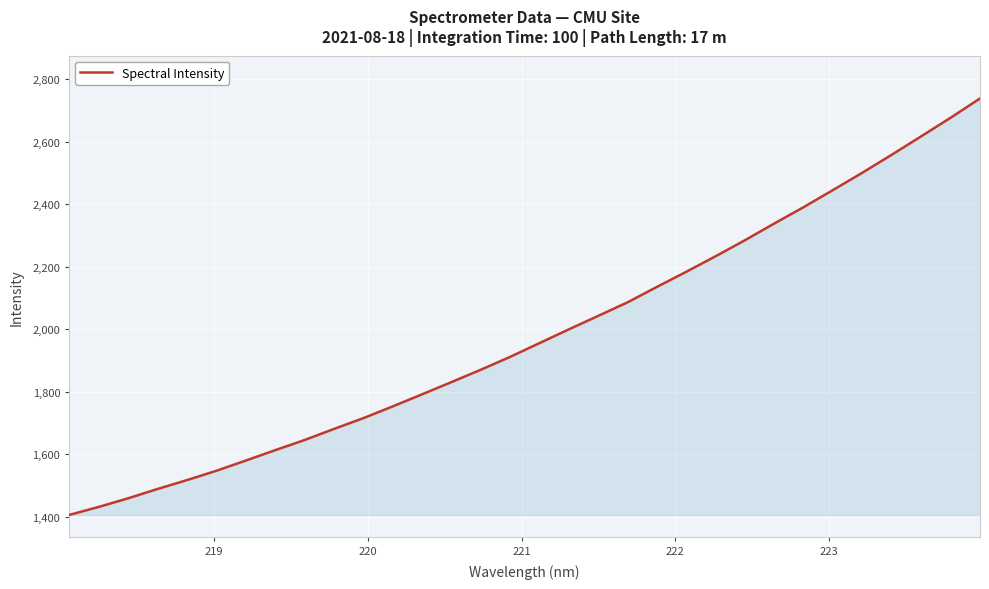

What is the difference between the maximum and minimum values?

1332.4